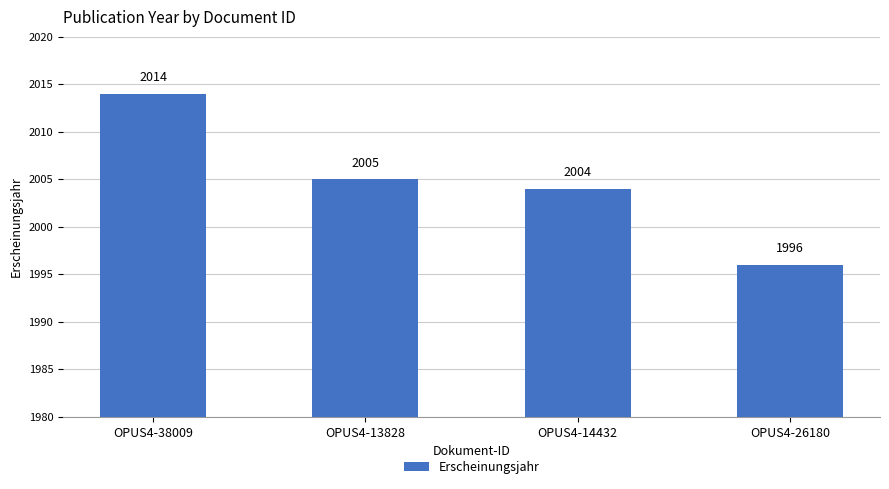

What is the difference between the values at OPUS4-26180 and OPUS4-14432?

8